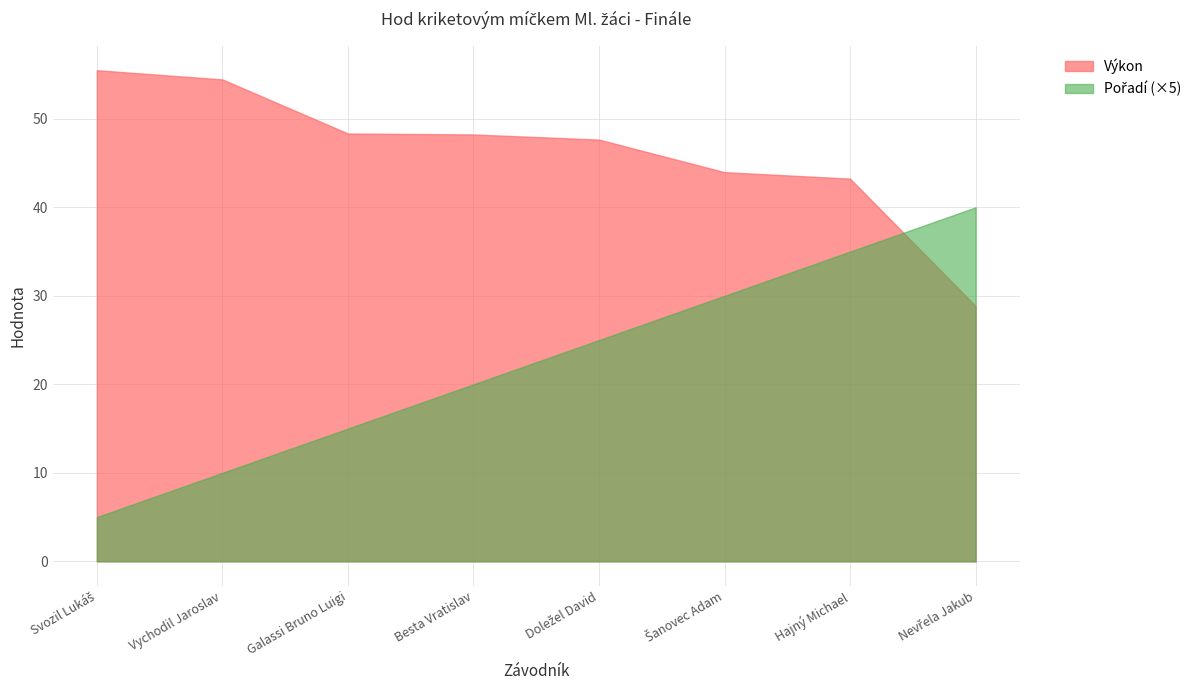

What is the difference between the second highest and second lowest values in the Výkon series?

11.2